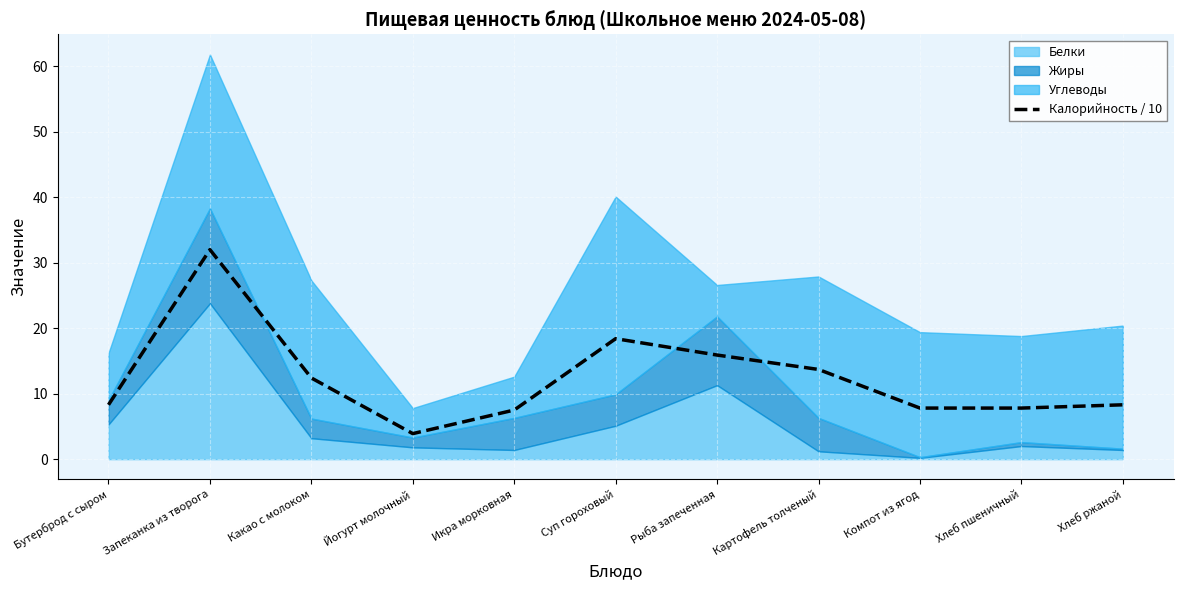

List the labels in order of value, smallest first.

Йогурт молочный, Икра морковная, Компот из ягод, Хлеб пшеничный, Бутерброд с сыром, Хлеб ржаной, Какао с молоком, Картофель толченый, Рыба запеченная, Суп гороховый, Запеканка из творога